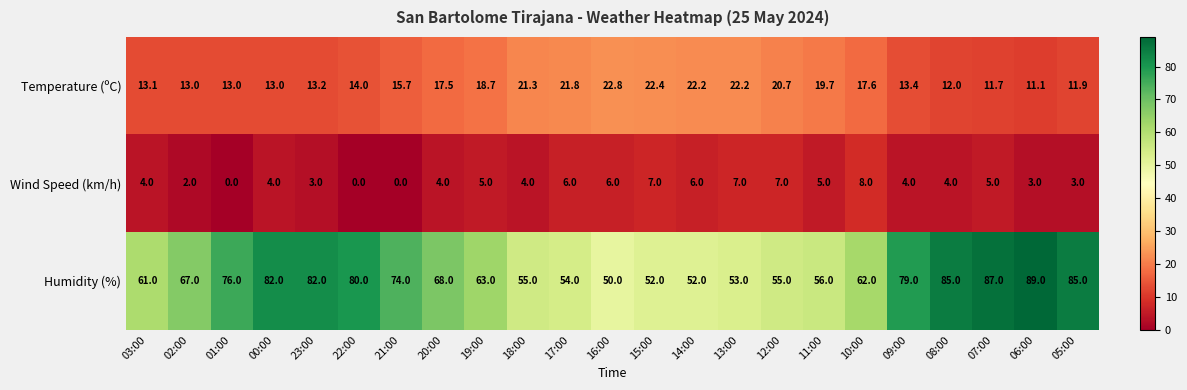

What is the maximum value for Temperature (ºC)?

22.8